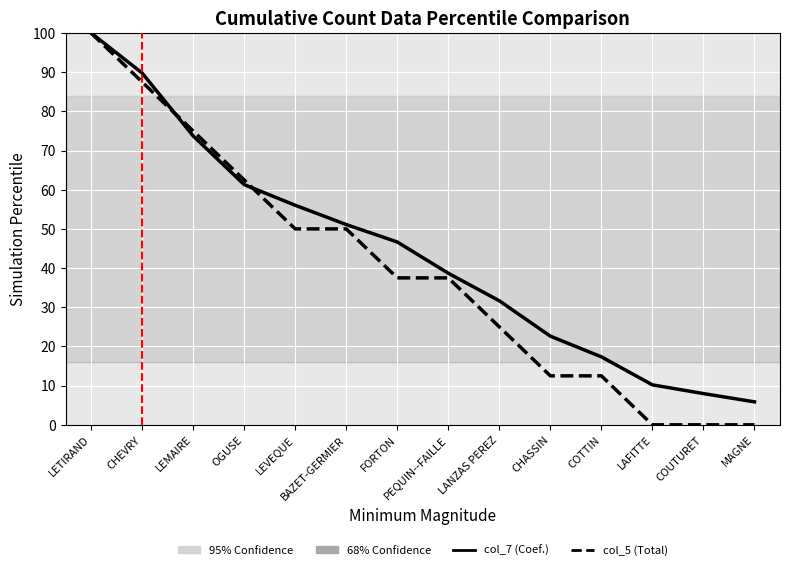

What position from the right is FORTON?

8